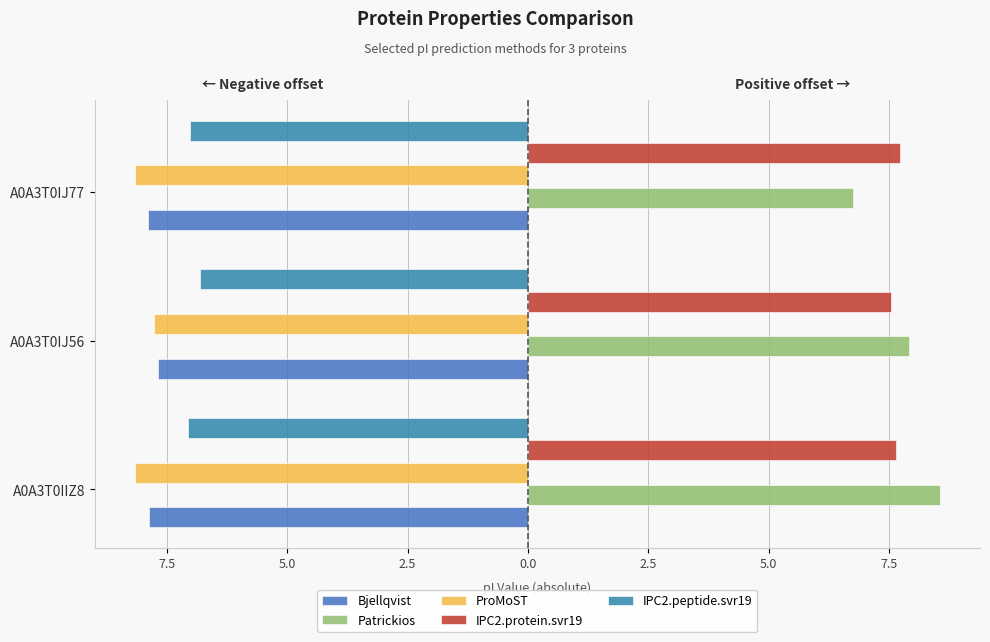

What is the smallest value displayed?

-8.2